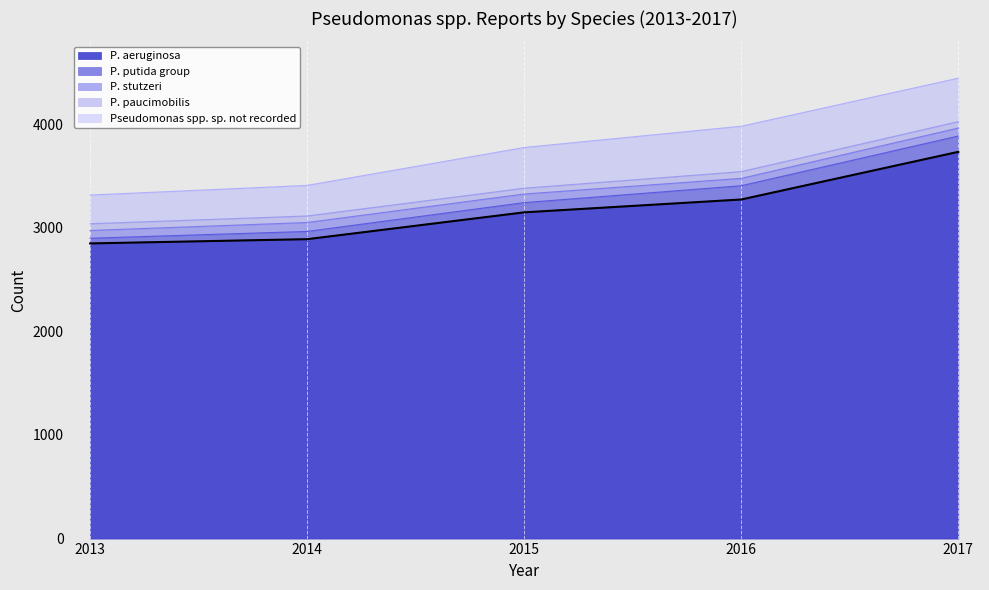

Does the chart display data point markers on the line(s)?

No